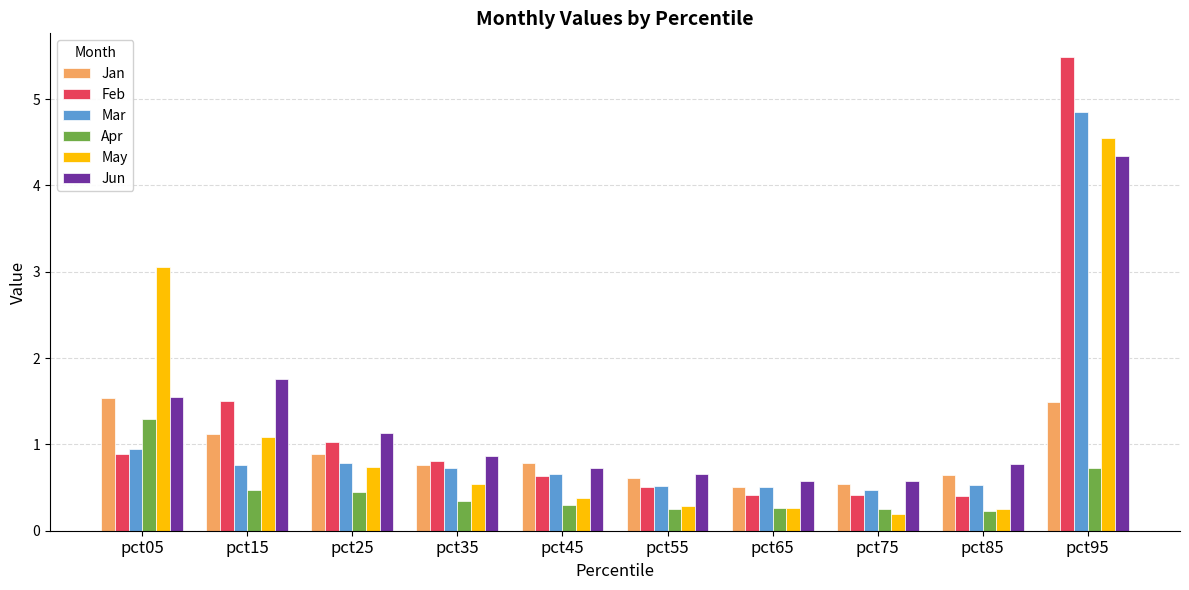

What is the approximate value of May at pct25?

0.7